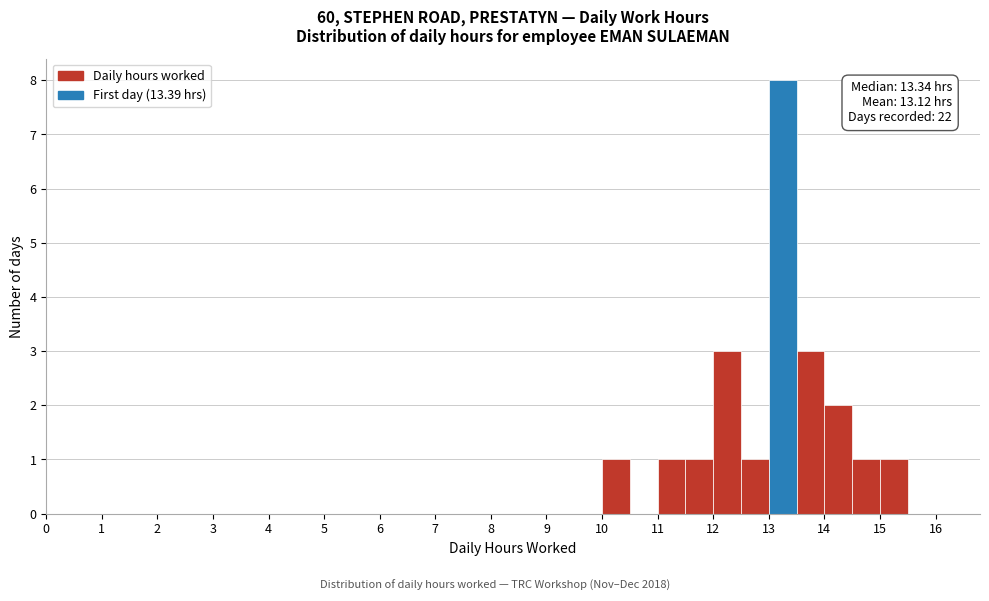

Over which range of the x-axis is the bar tallest?

13.0 to 13.5